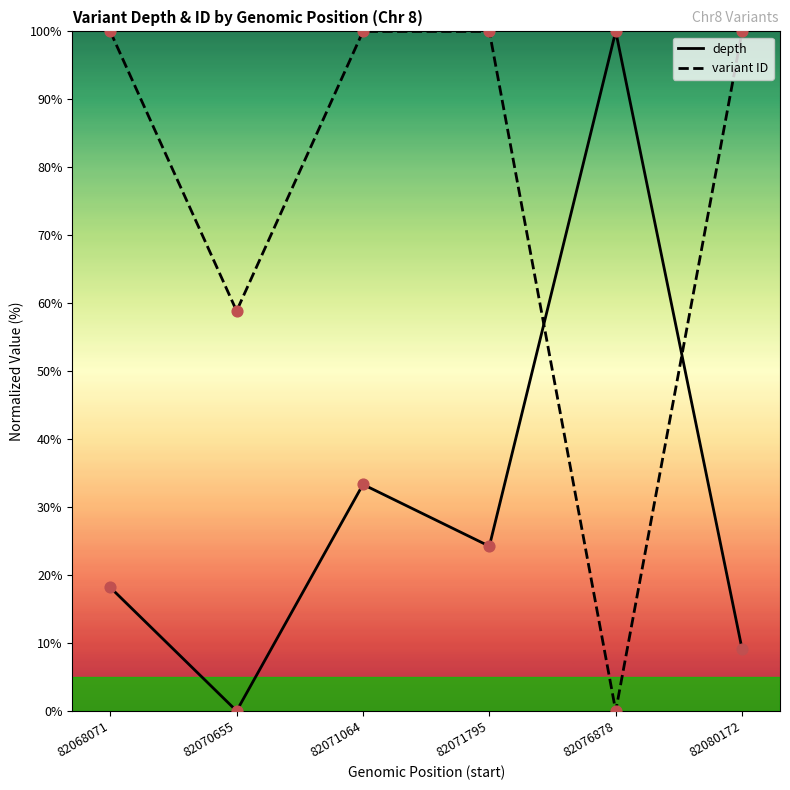

What are all the series names shown in the legend?

depth, variant ID